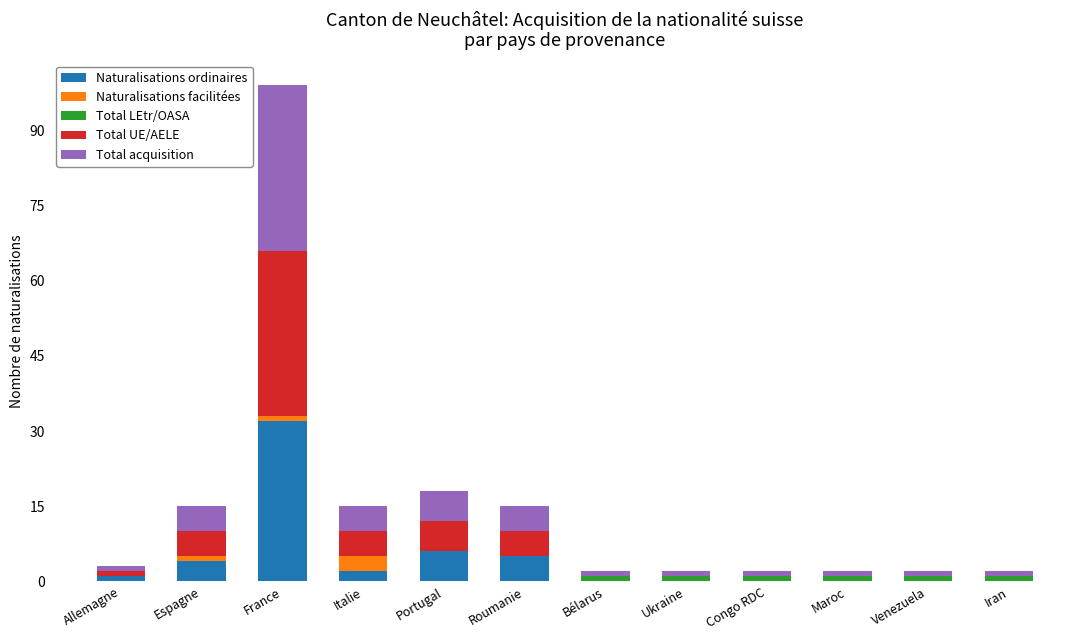

What is the sum of all Naturalisations ordinaires values?

50